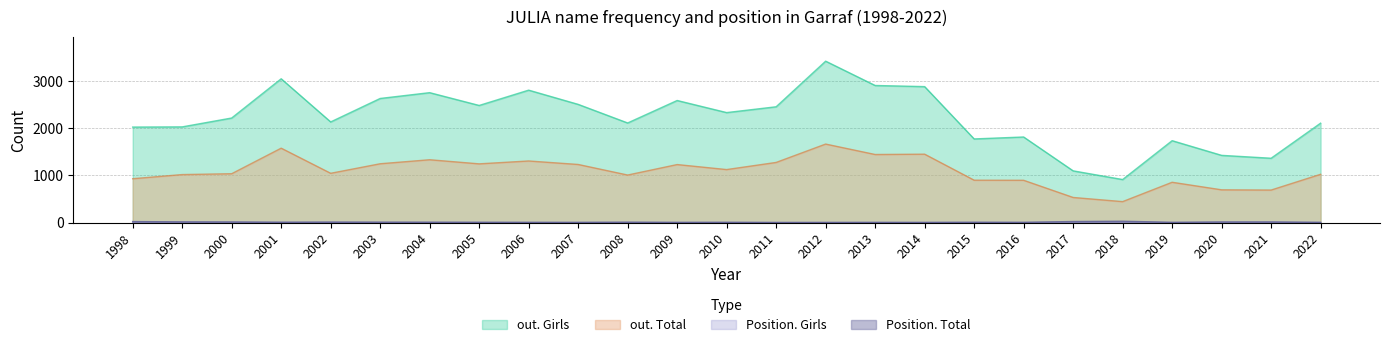

True or false: out. Total has more than 2 points higher than both neighbors.

True